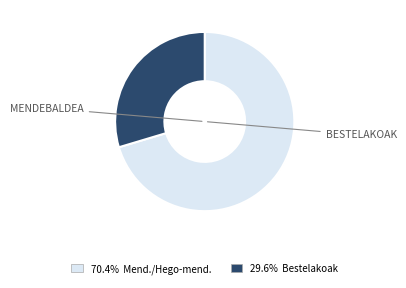

Does any single category account for the majority?

Yes